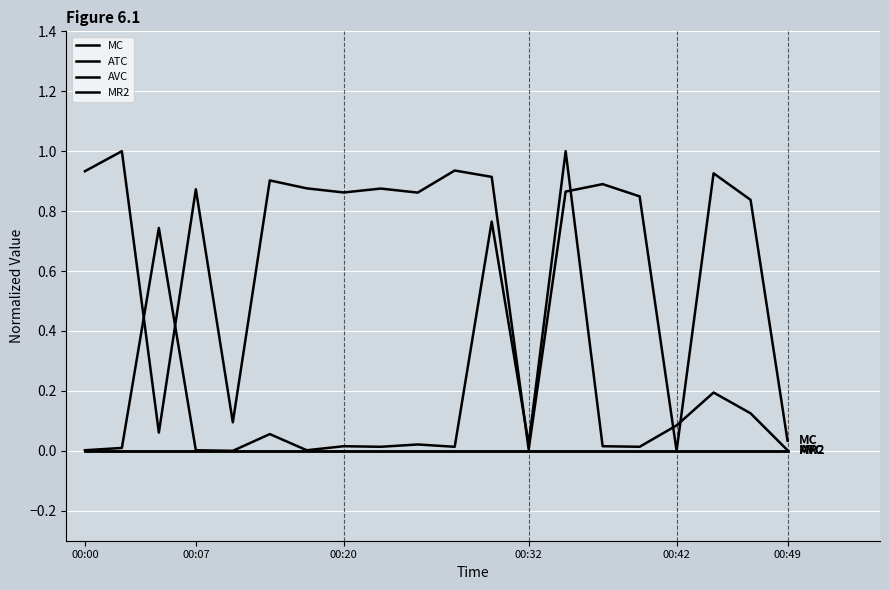

True or false: AVC and ATC cross at least once.

False